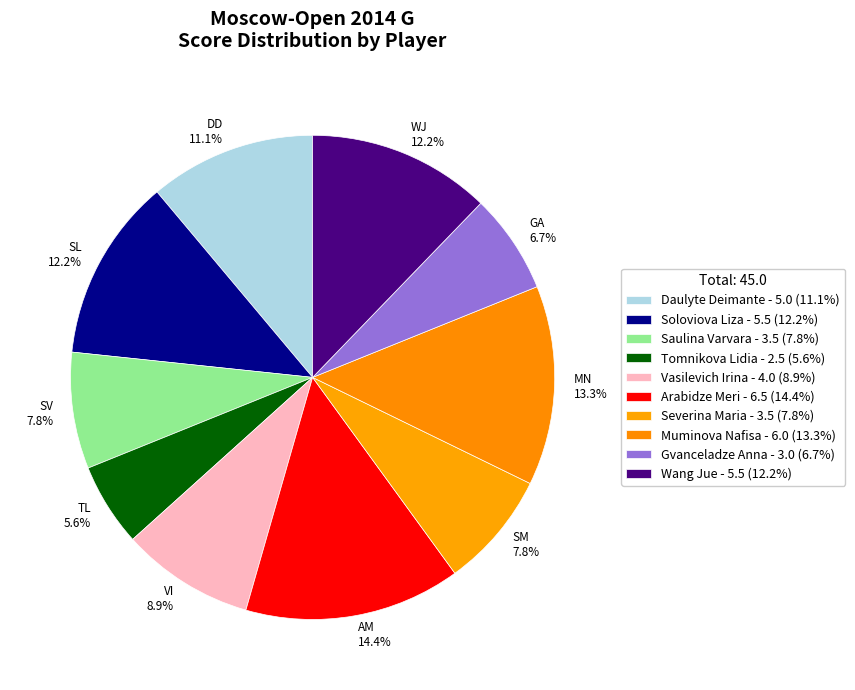

How many slices are in this pie chart?

10